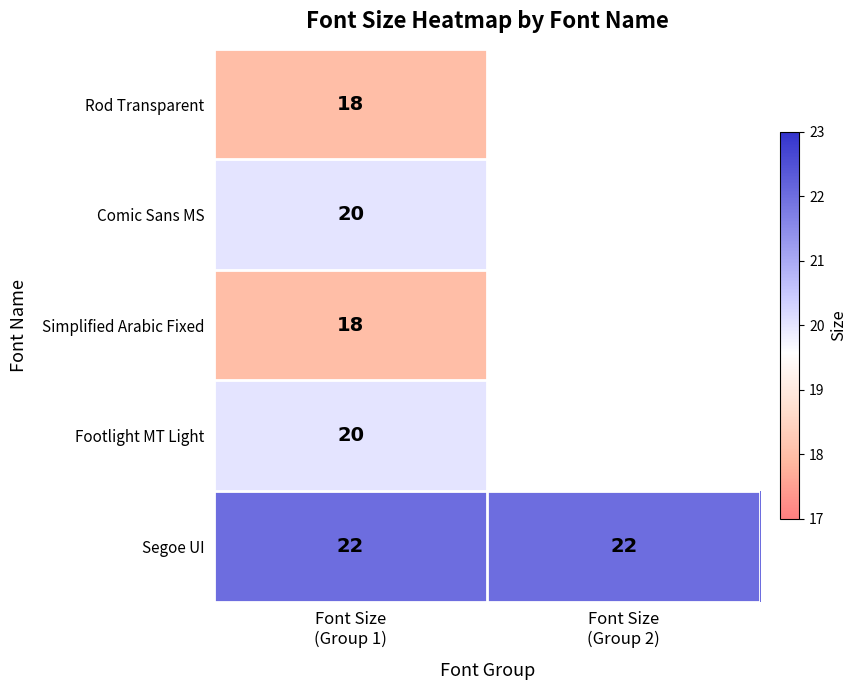

At how many categories does at least one series exceed 21?

2